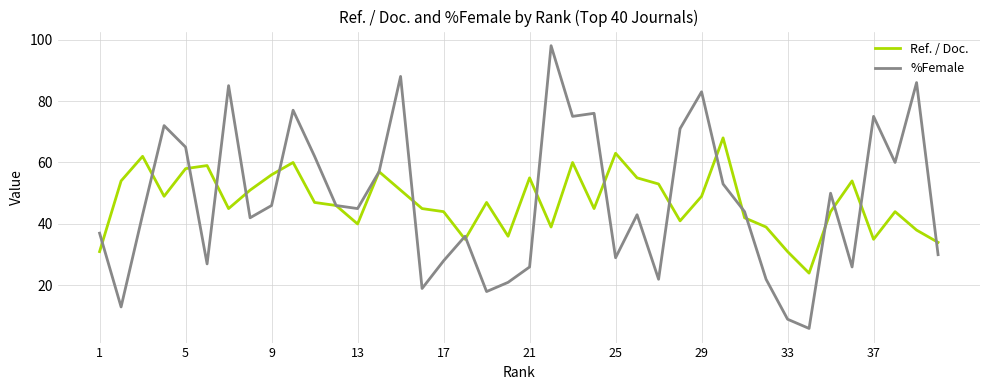

What is the greatest value displayed?

98